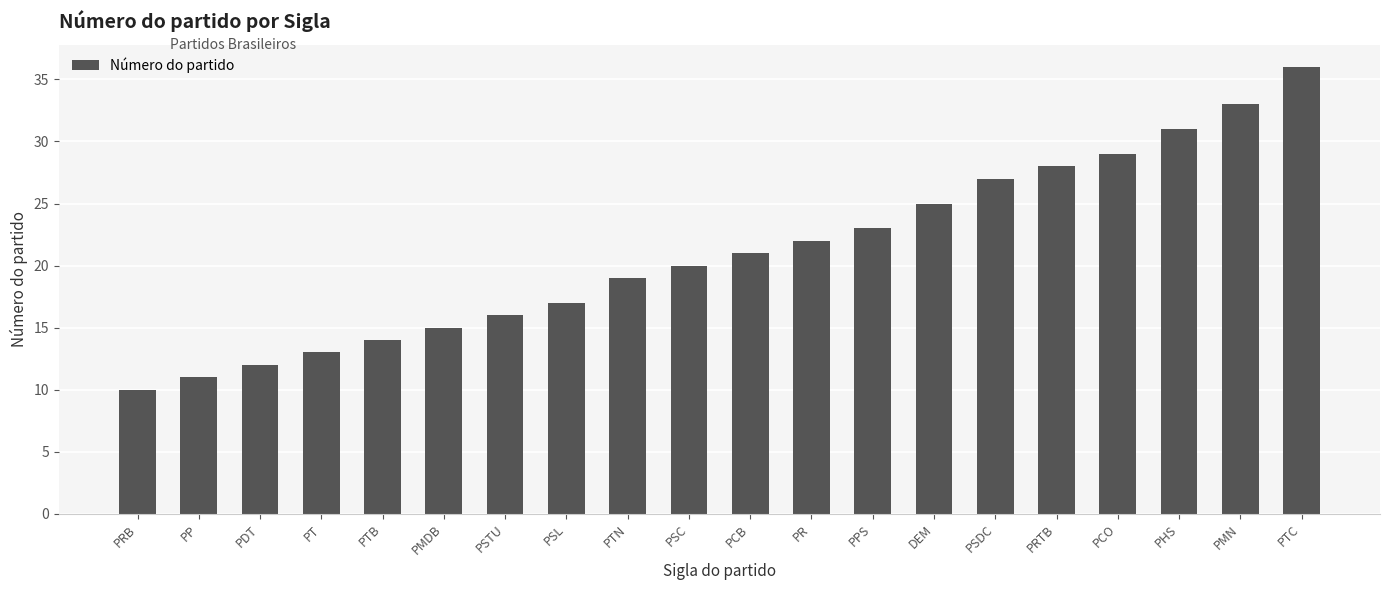

Is it true that the value at PP is 11?

True